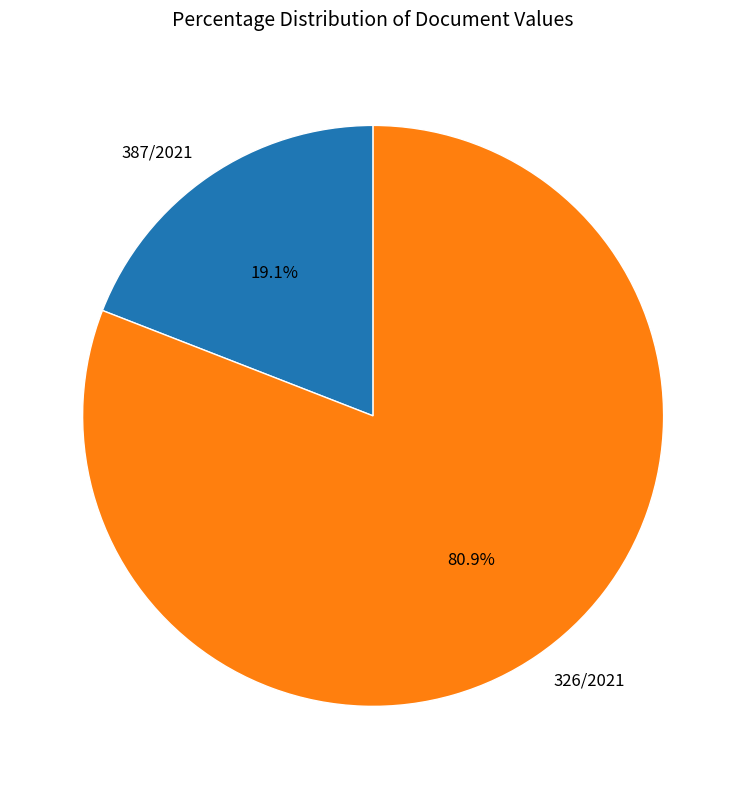

True or false: 326/2021 accounts for 81% of the total.

True